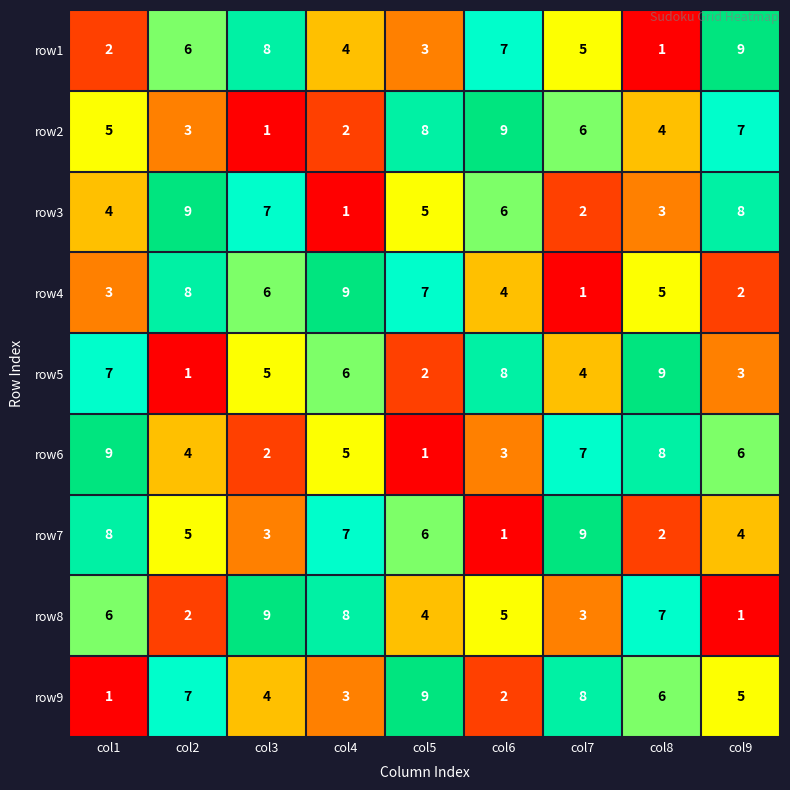

At which label does row2 reach its minimum?

col3